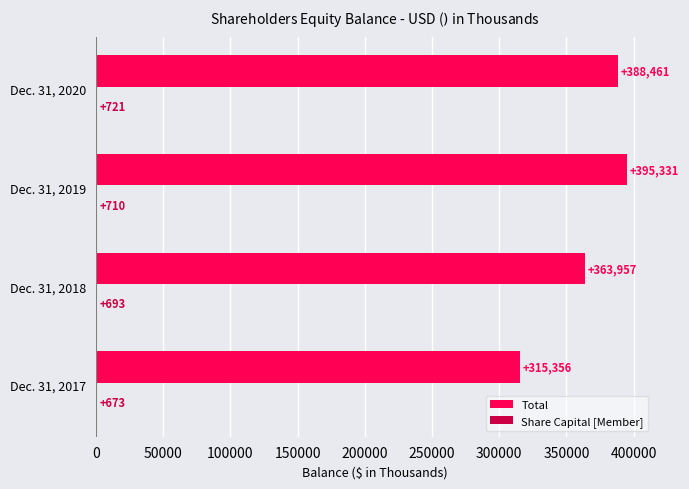

What is the greatest value displayed?

395331